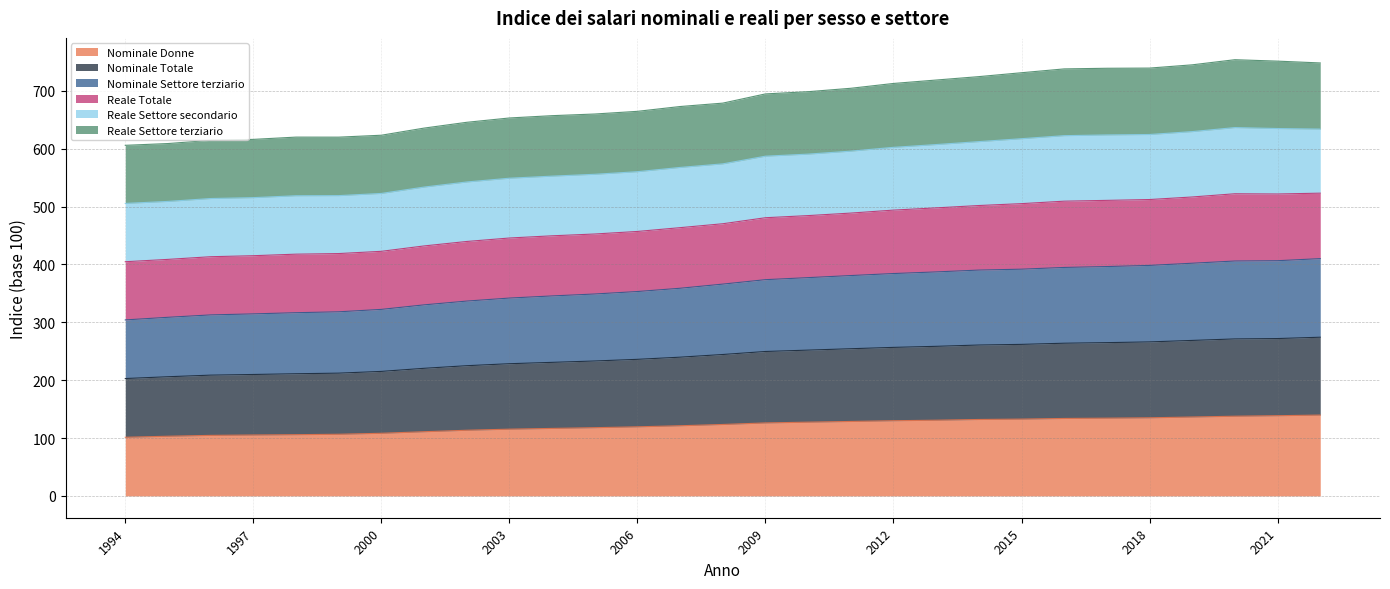

What is the lowest value of the Nominale Donne series?

101.4